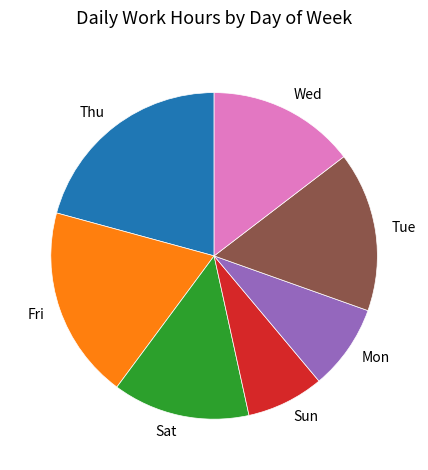

Rank the categories by value from highest to lowest.

Thu, Fri, Tue, Wed, Sat, Mon, Sun